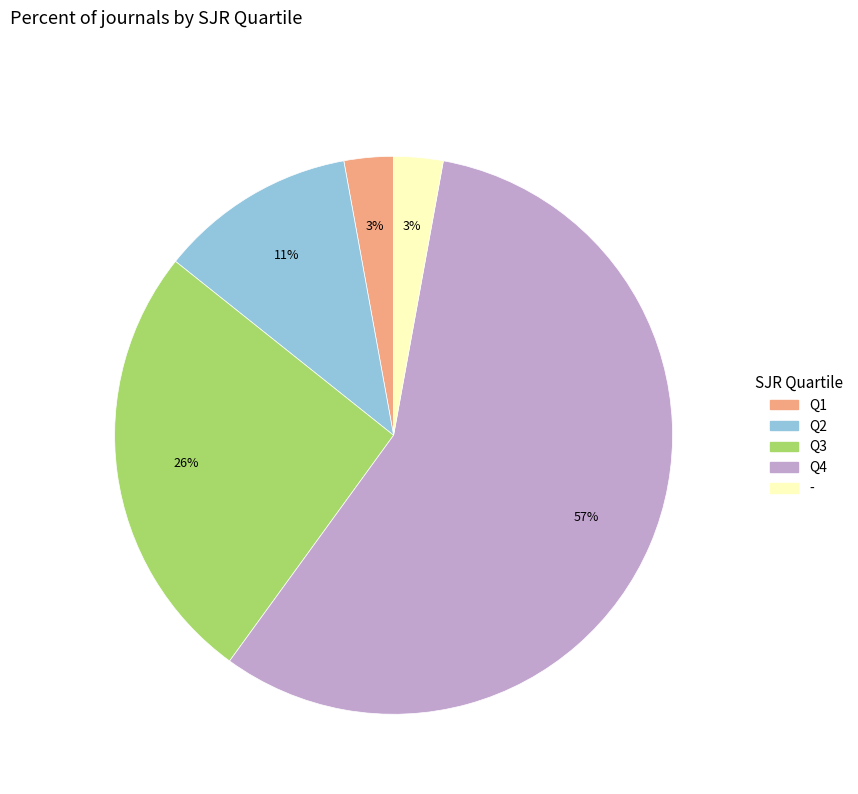

Which slice is the largest?

Q4